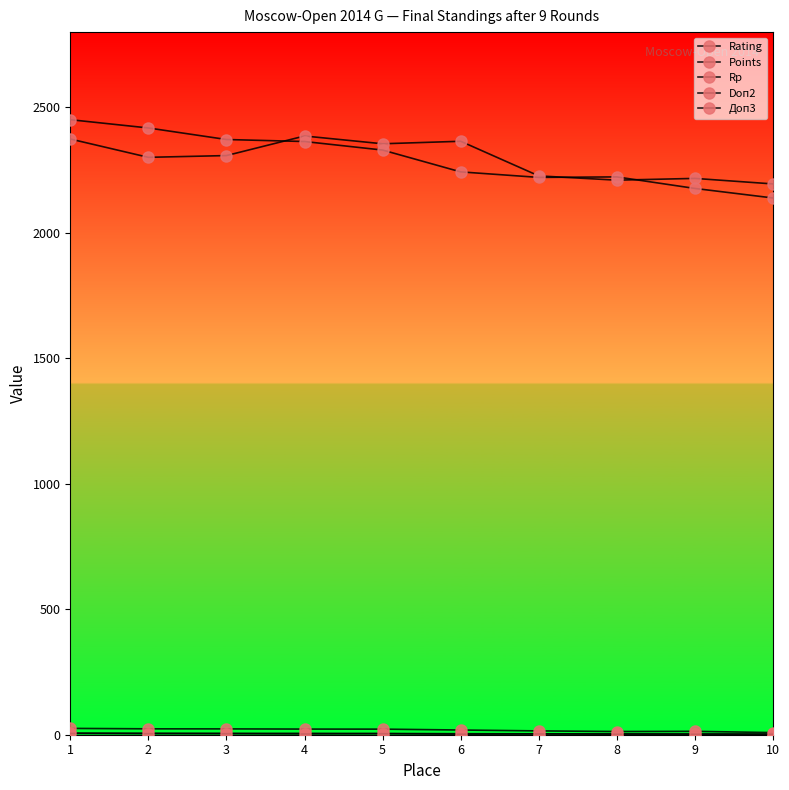

Which category has the lowest value in the Rating series?

10